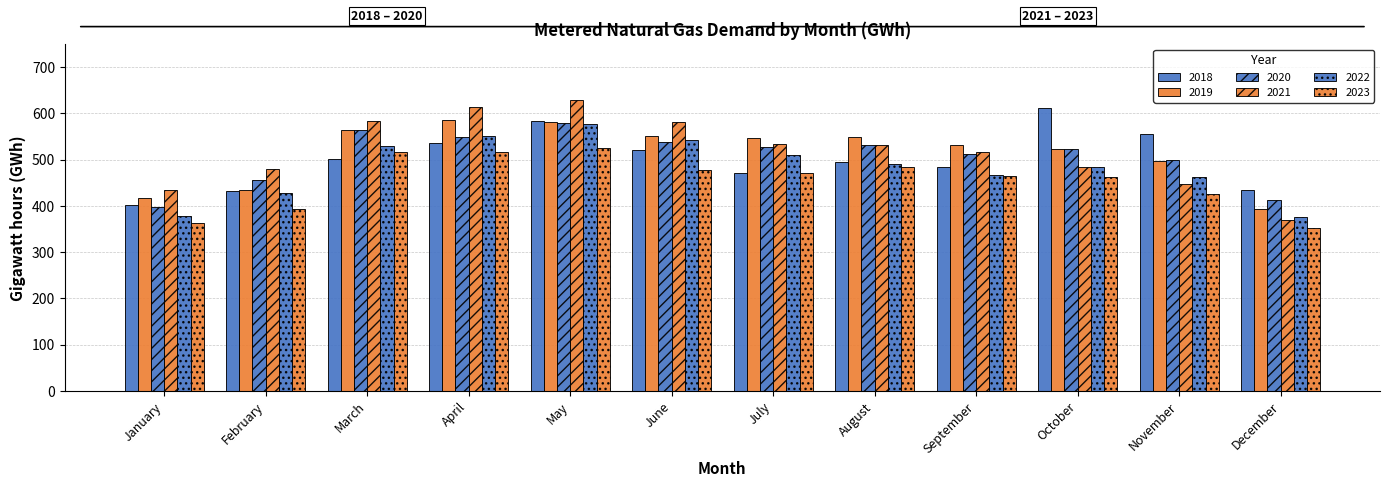

How many series are shown in this chart?

6